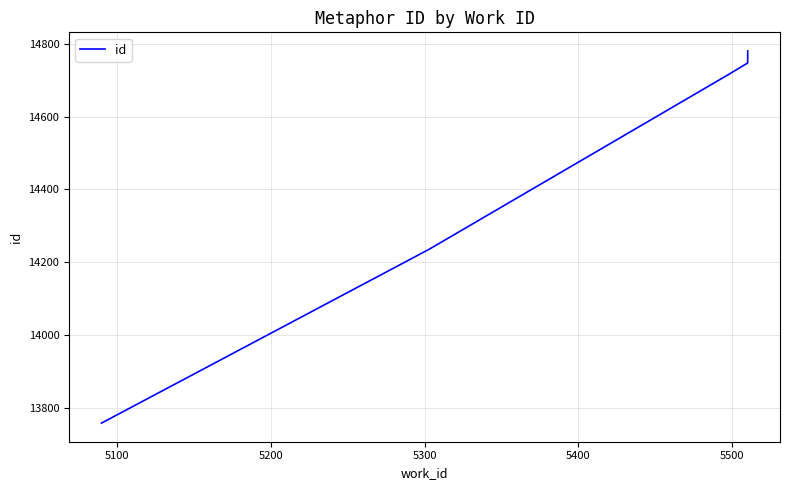

What is the value of the 4th point from the left?

14747